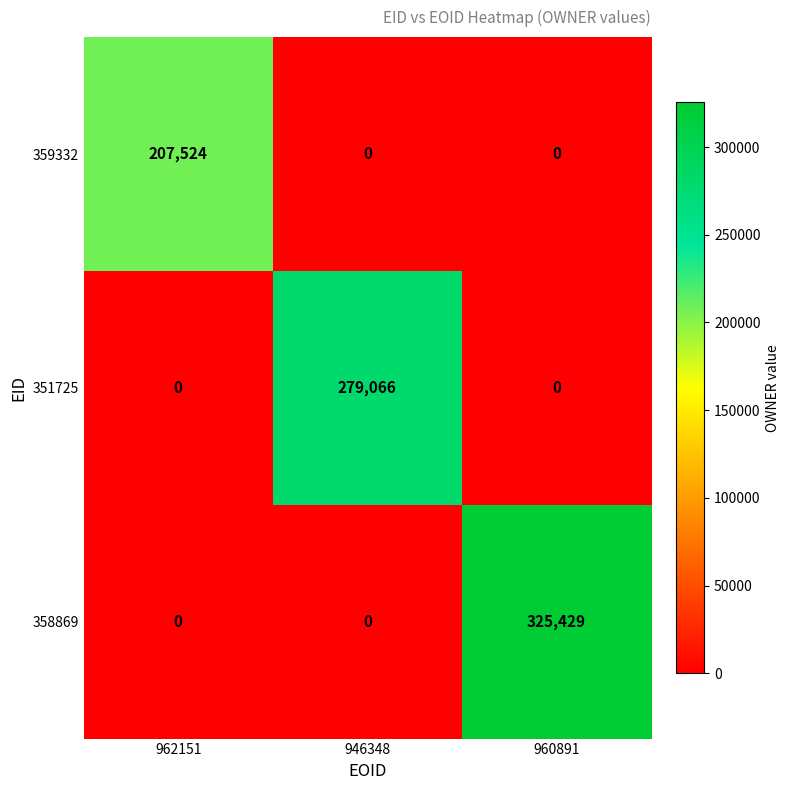

Count the 351725 values in the range 0 to 279066.

3